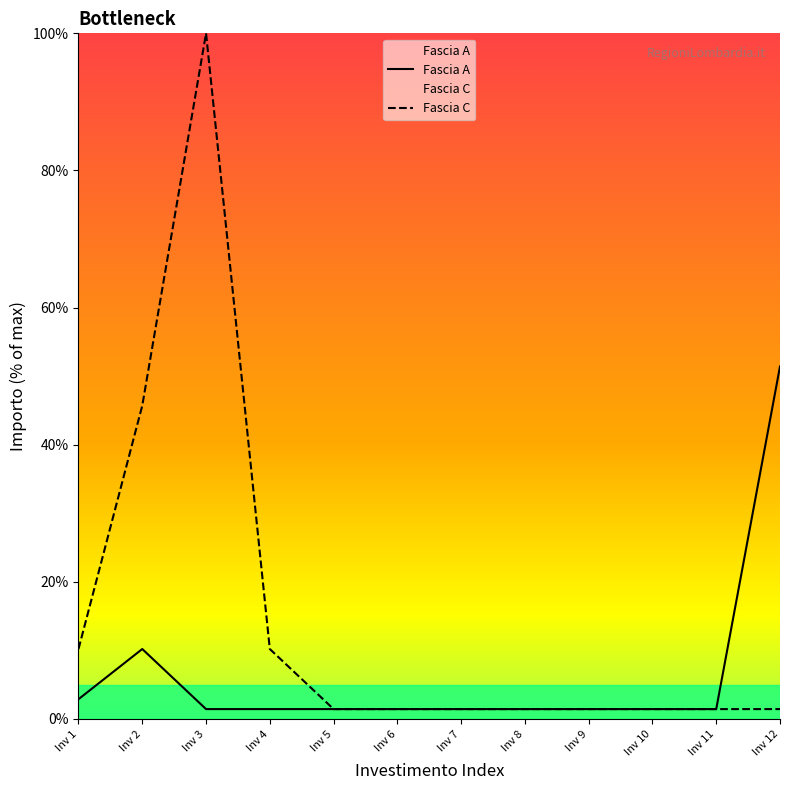

What is the total value across all series at 1.3?

13.1